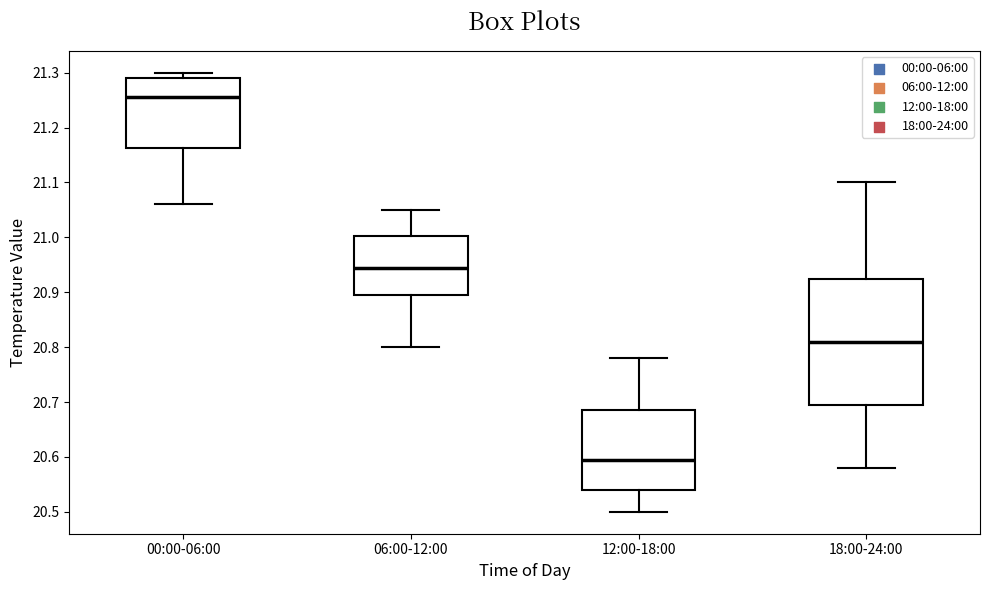

Which box is the tallest, from its lower edge to its upper edge?

18:00-24:00